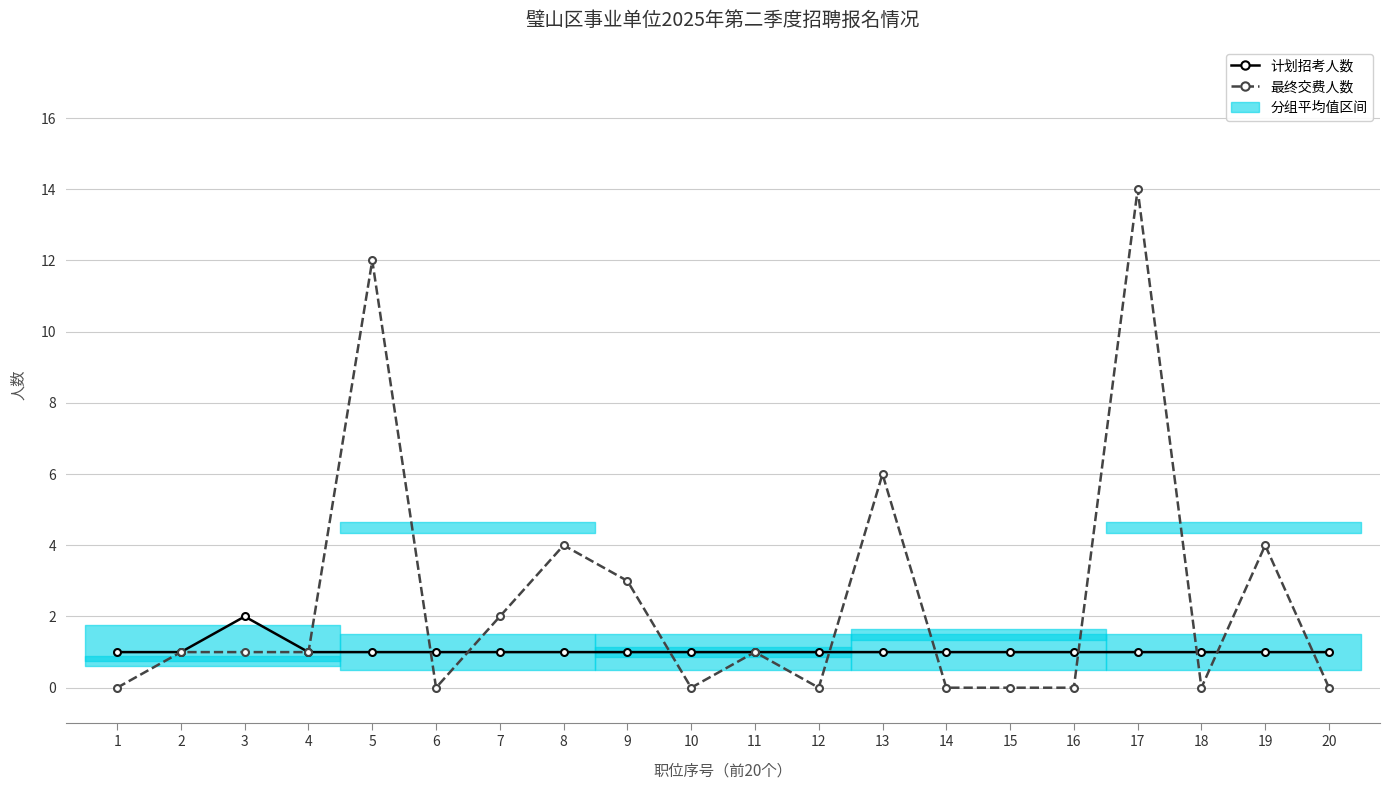

How many lines are shown in the chart?

2